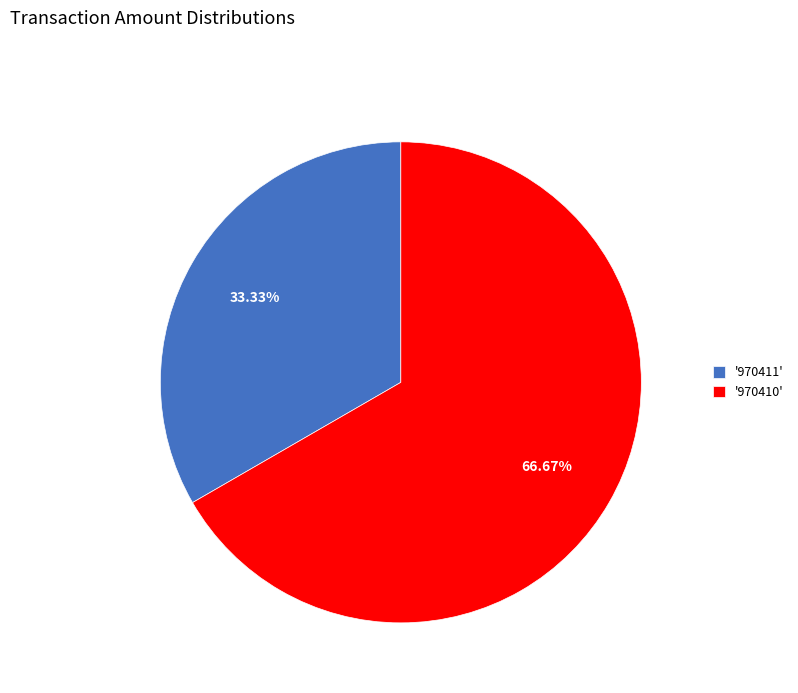

Which slice represents more than half of the pie?

'970410'